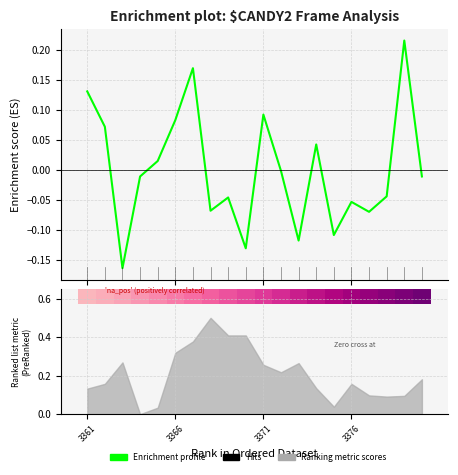

Reading right to left, transcribe all the data shown in this chart.

-0.0	0.2	-0.0	-0.1	-0.1	-0.1	0.0	-0.1	-0.0	0.1	-0.1	-0.0	-0.1	0.2	0.1	0.0	-0.0	-0.2	0.1	0.1